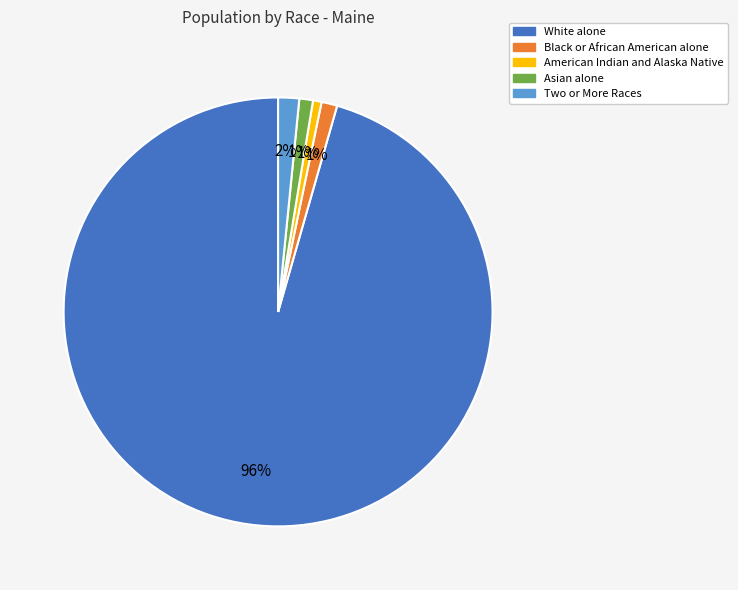

Combined, do Two or More Races and Black or African American alone account for over 50%?

No